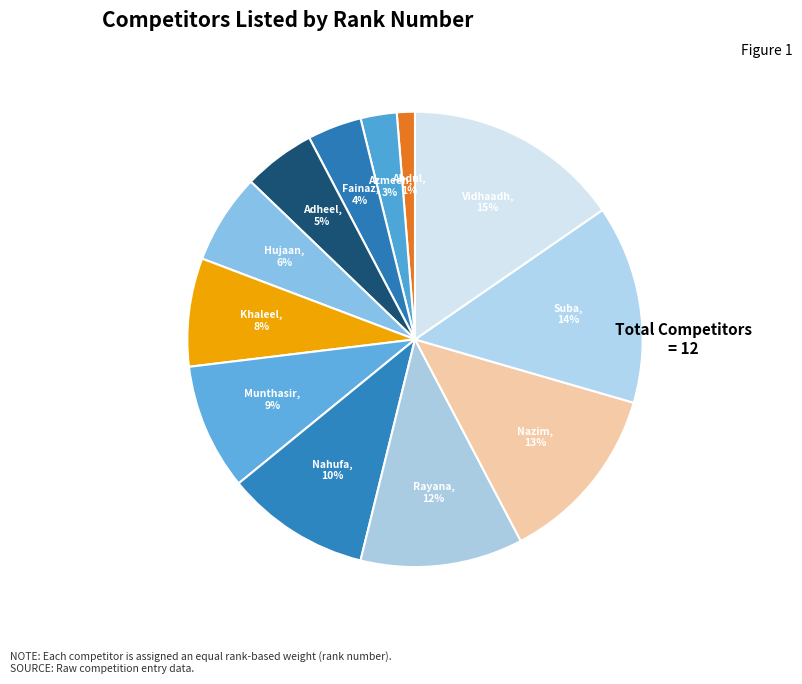

Count the number of slices in the pie.

12